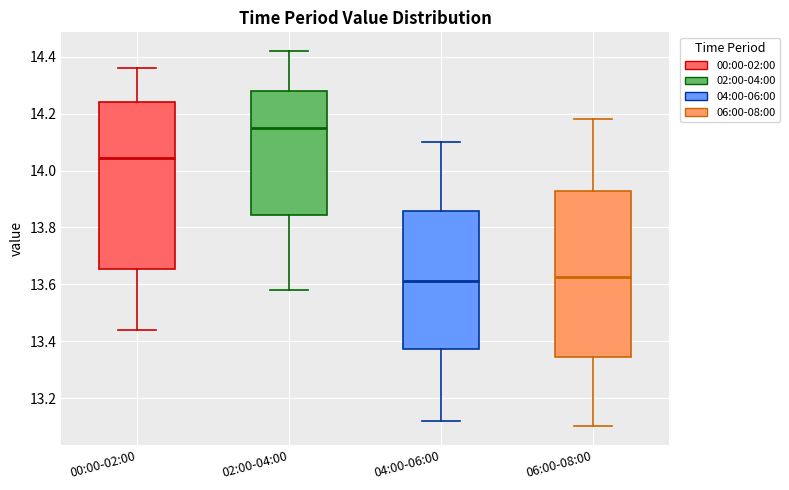

Reading left to right, transcribe this box plot: for each box, give where its median line is, the range the box spans, and where its two whiskers end, as read against the y-axis. The values are not printed on the chart, so give them approximately, as read against the axis.

00:00-02:00: median 14.04, box 13.66 to 14.24, whiskers 13.44 to 14.36
02:00-04:00: median 14.16, box 13.84 to 14.28, whiskers 13.58 to 14.42
04:00-06:00: median 13.62, box 13.38 to 13.86, whiskers 13.12 to 14.10
06:00-08:00: median 13.62, box 13.34 to 13.92, whiskers 13.10 to 14.18